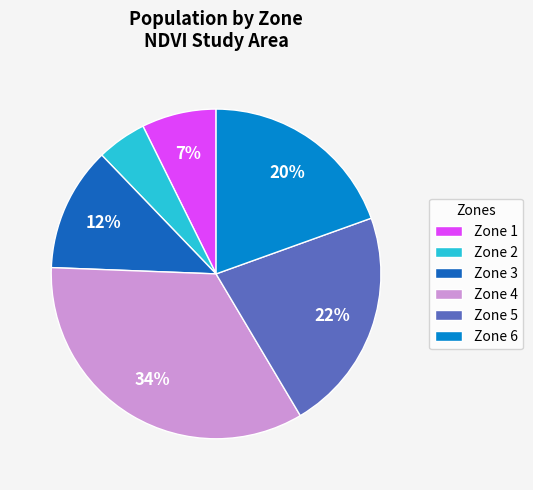

To the nearest percent, what is the average slice percentage?

17%